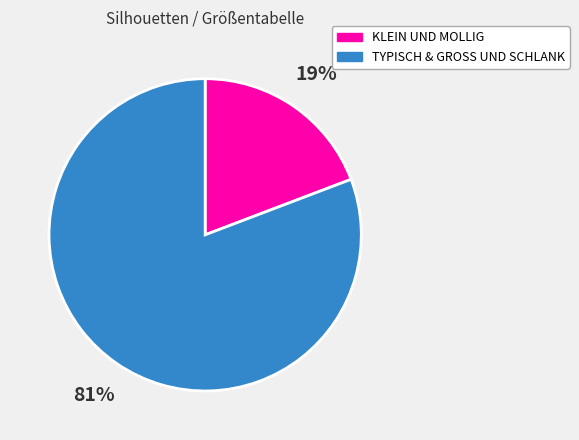

To the nearest percent, what is the difference between the largest and smallest slice percentages?

62%